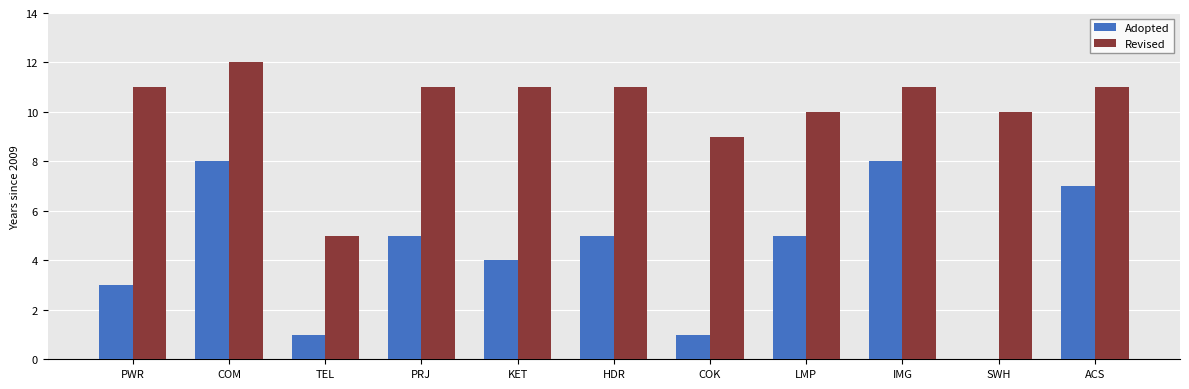

How many Revised values are between 10 and 11?

8